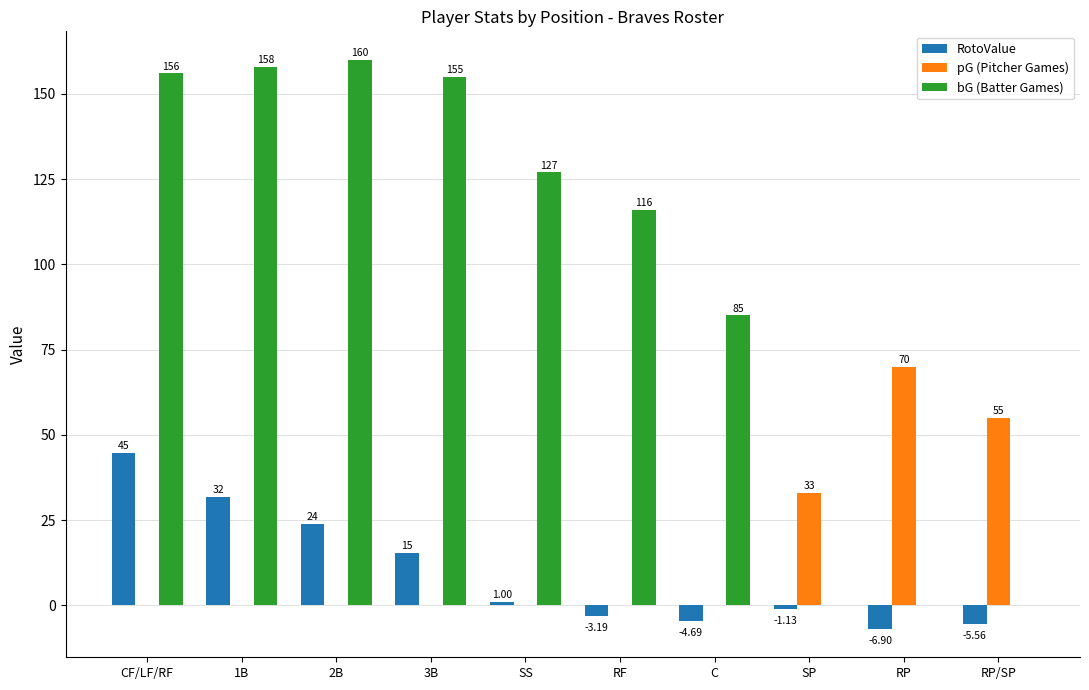

What is the sum of the pG (Pitcher Games) values at SP and 2B?

33.0